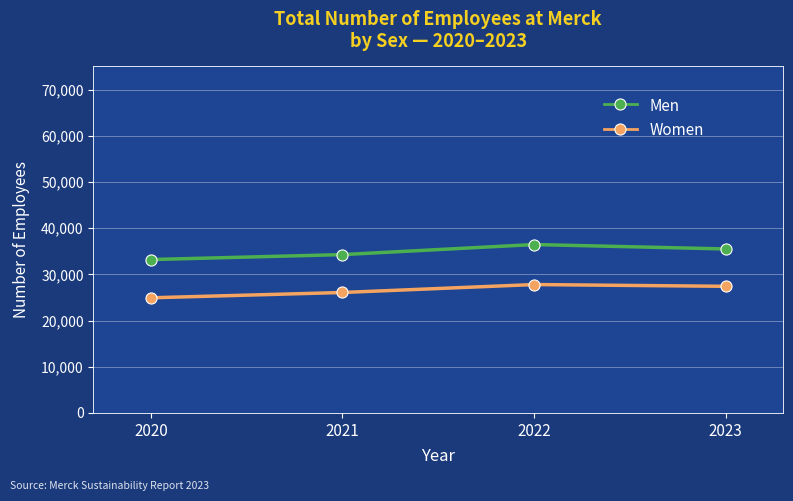

Read the Men value at 2022, to the nearest 100.

36500